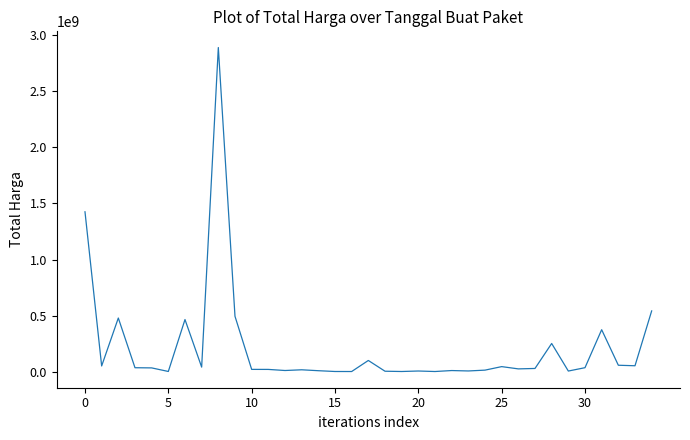

What is the maximum value shown in the chart?

2892122000